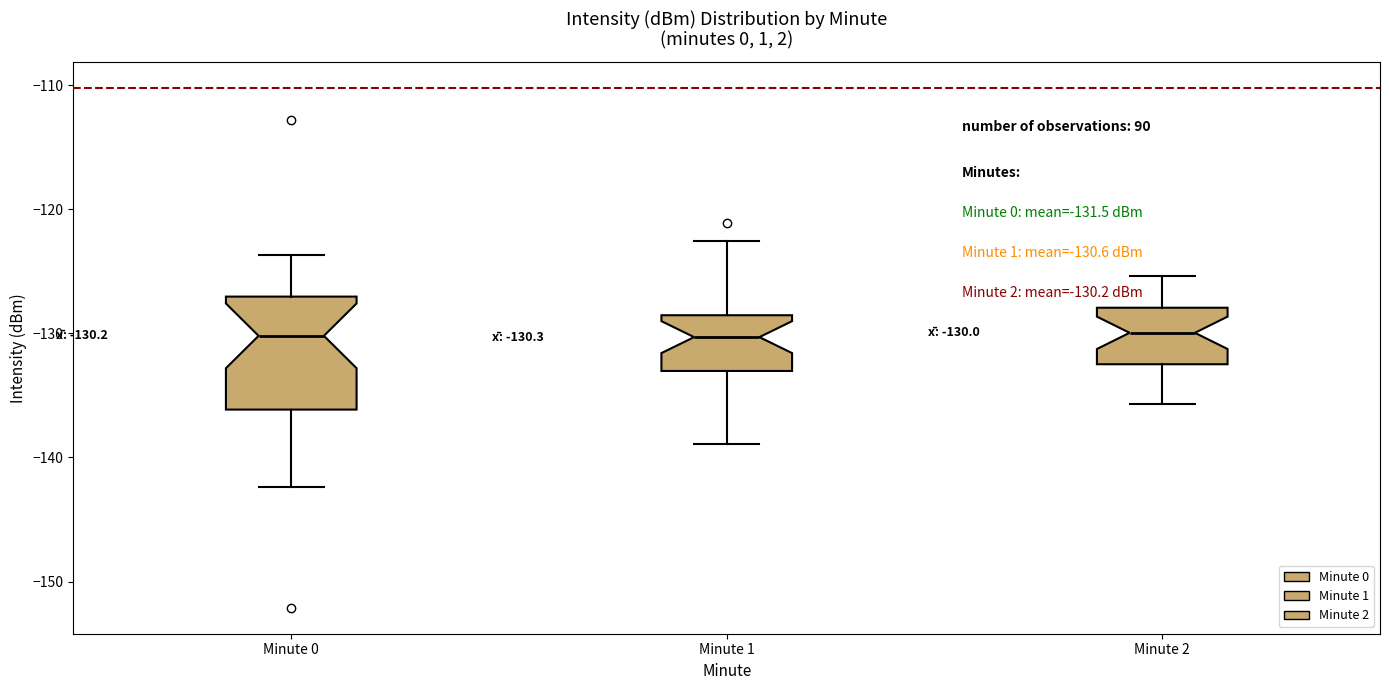

Comparing the boxes themselves (not the whiskers), which one is the tallest?

Minute 0